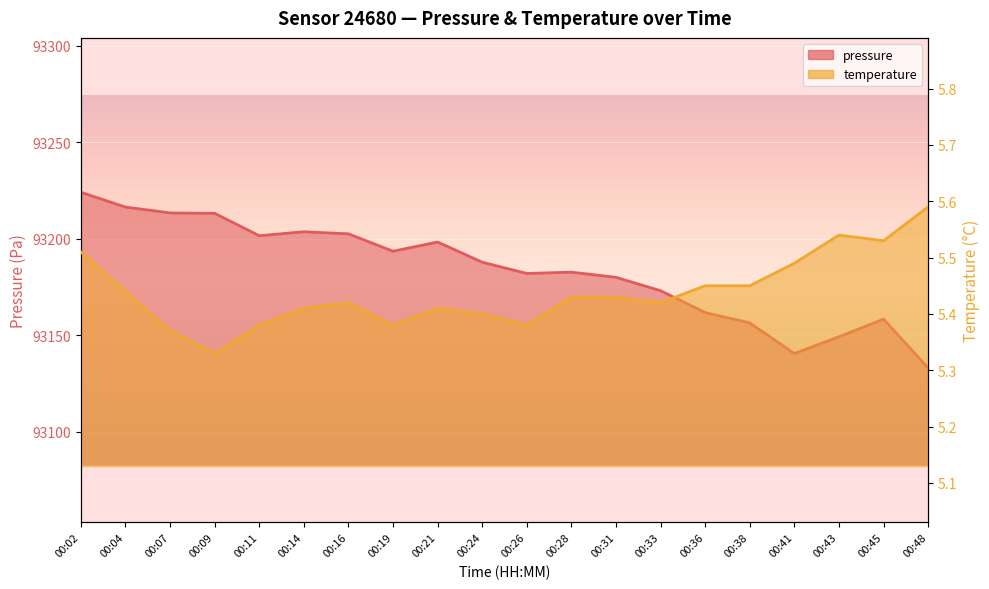

Reading left to right, transcribe all the data shown in this chart.

pressure: 93224.2	93216.5	93213.5	93213.3	93201.7	93203.8	93202.7	93193.7	93198.4	93188.0	93182.1	93182.8	93180.1	93173.2	93161.9	93156.5	93140.6	93149.3	93158.5	93133.2
temperature: 5.5	5.4	5.4	5.3	5.4	5.4	5.4	5.4	5.4	5.4	5.4	5.4	5.4	5.4	5.5	5.5	5.5	5.5	5.5	5.6